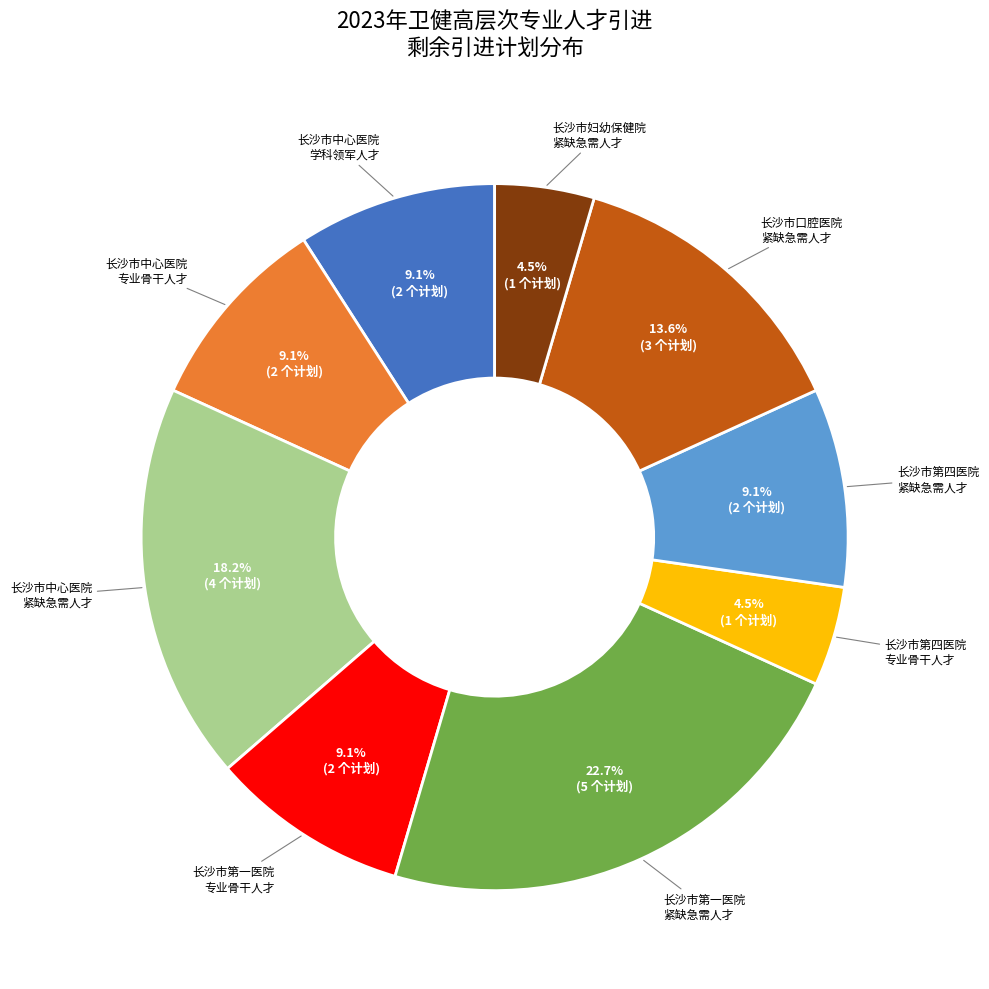

Does any single category account for the majority?

No